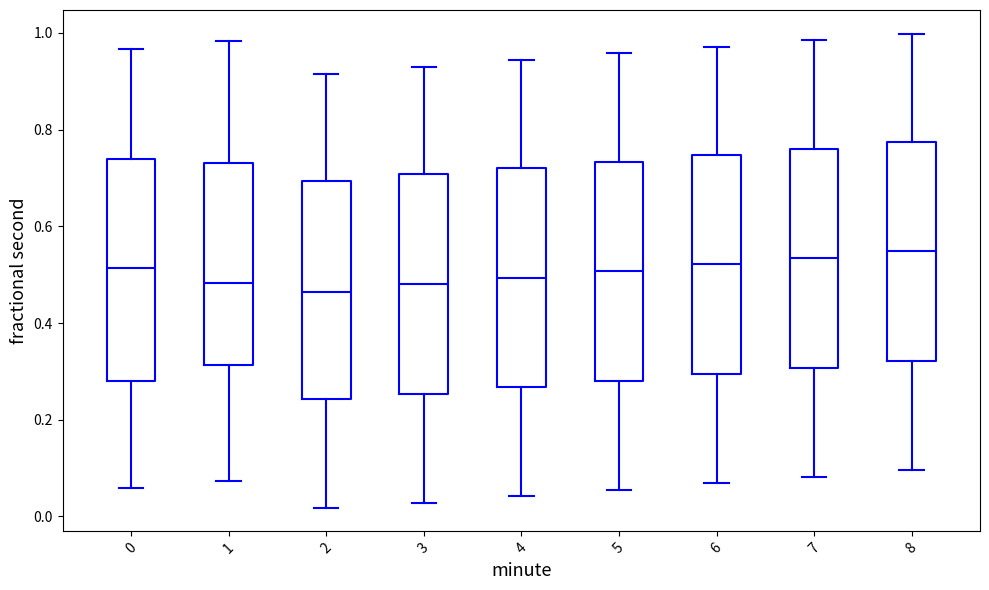

Where does the lower whisker of the box at x = 4 end on the y-axis? The values are not printed on the chart, so give them approximately, as read against the axis.

0.04